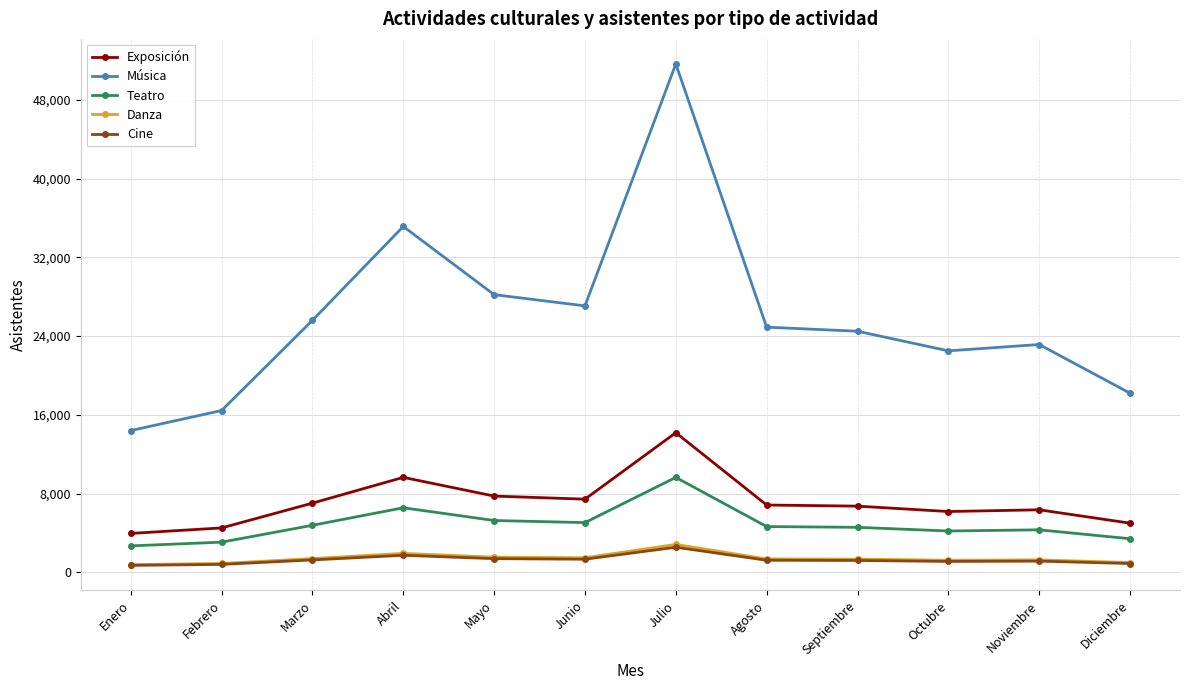

At how many categories does at least one series exceed 21052?

9